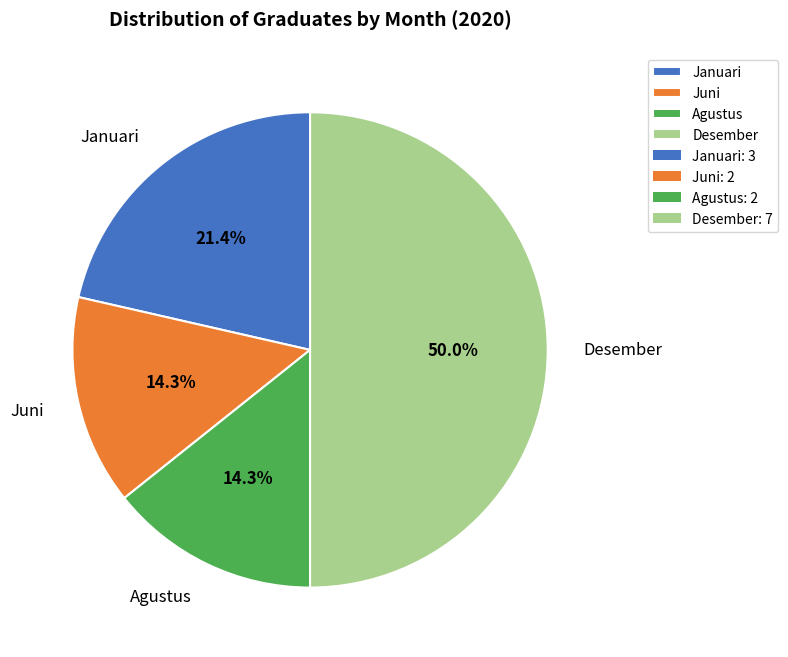

Is it true that Januari is 21% of the pie?

True